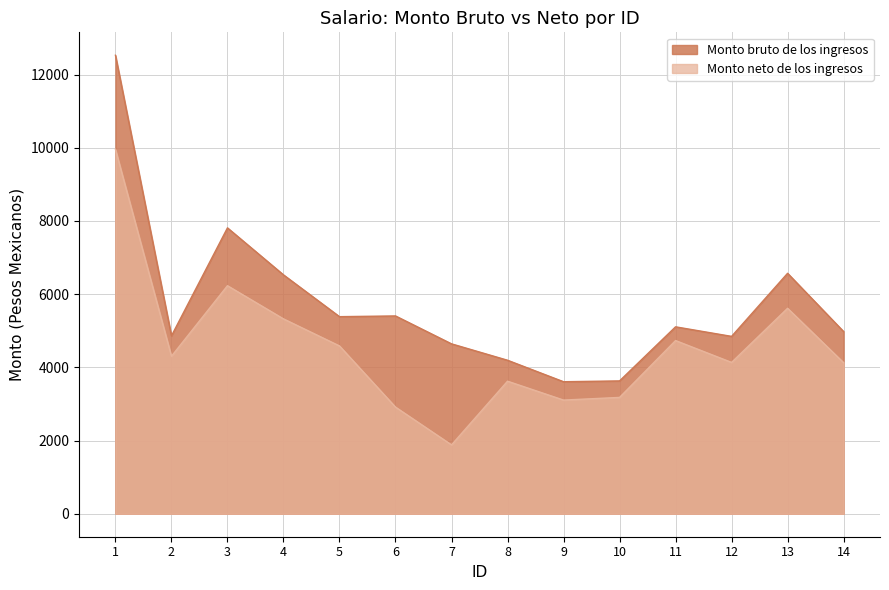

Where is Monto neto de los ingresos nearest to the value 5919?

13